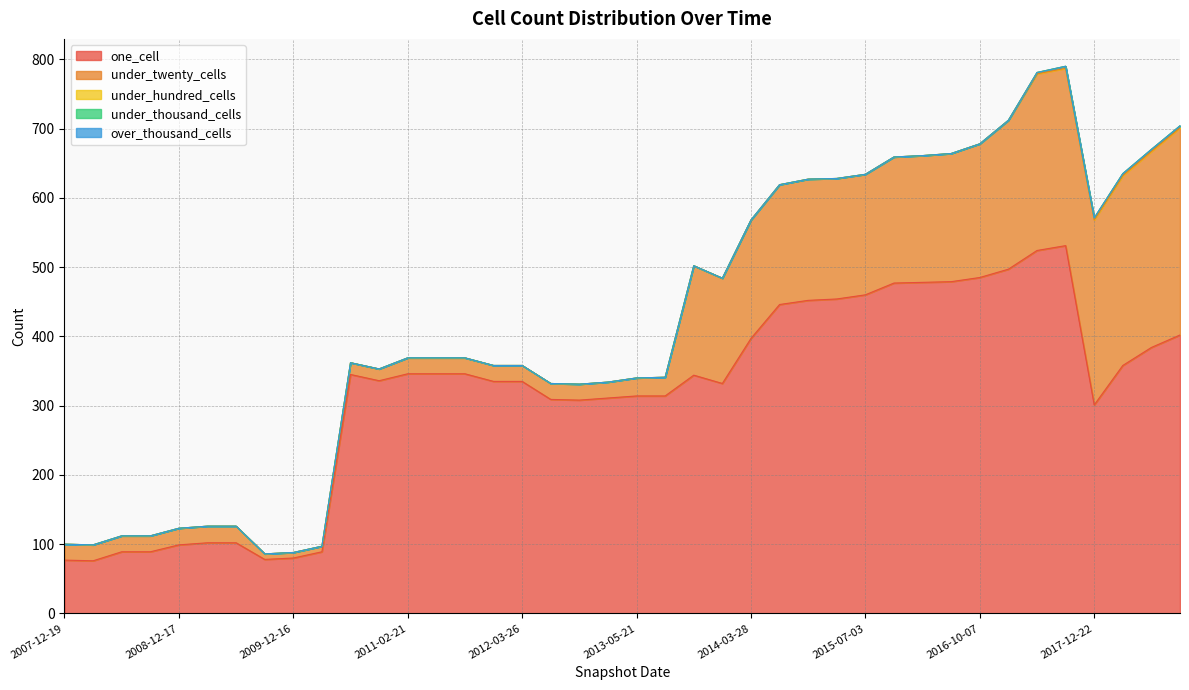

True or false: under_thousand_cells has more than 1 interior local peaks.

False